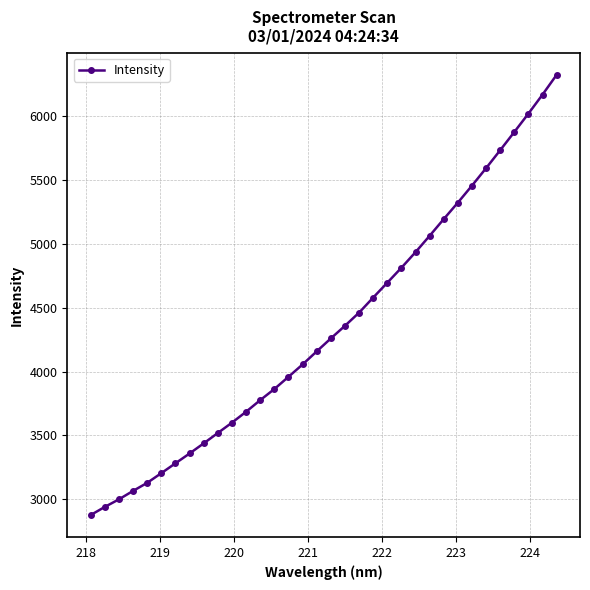

How many data points does each series have?

34